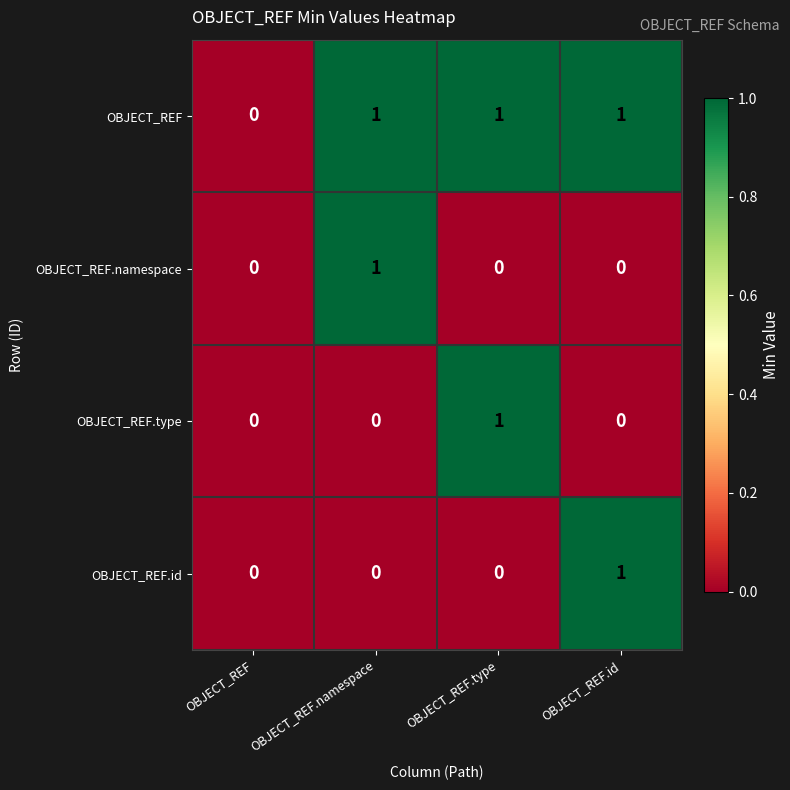

How many OBJECT_REF.namespace values are between 0 and 1?

4